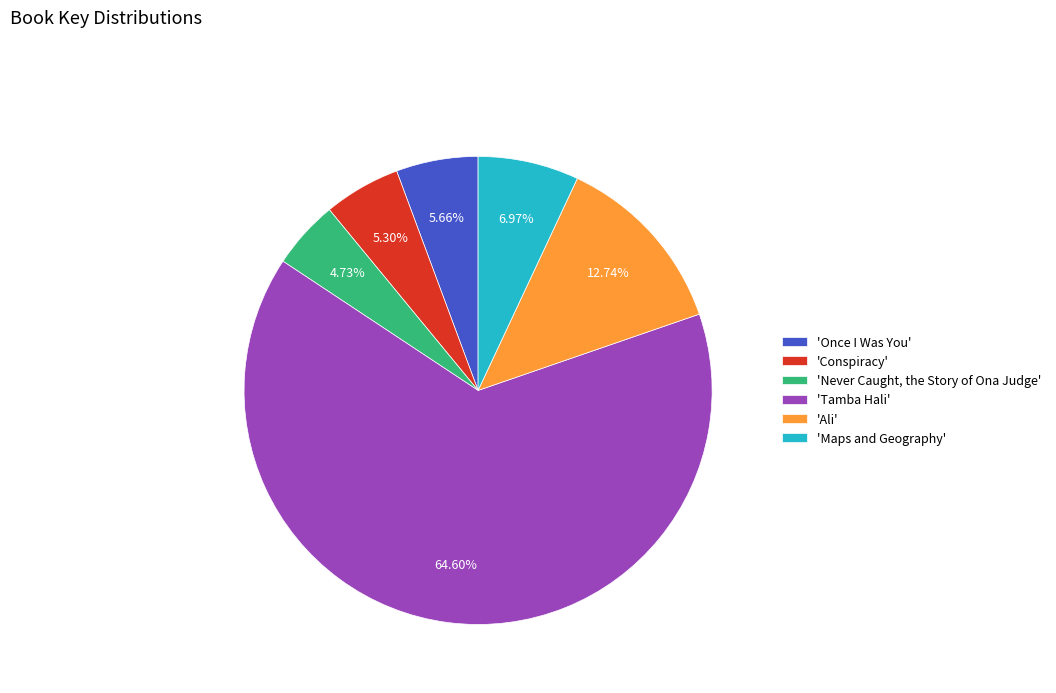

Which slice is the largest?

'Tamba Hali'